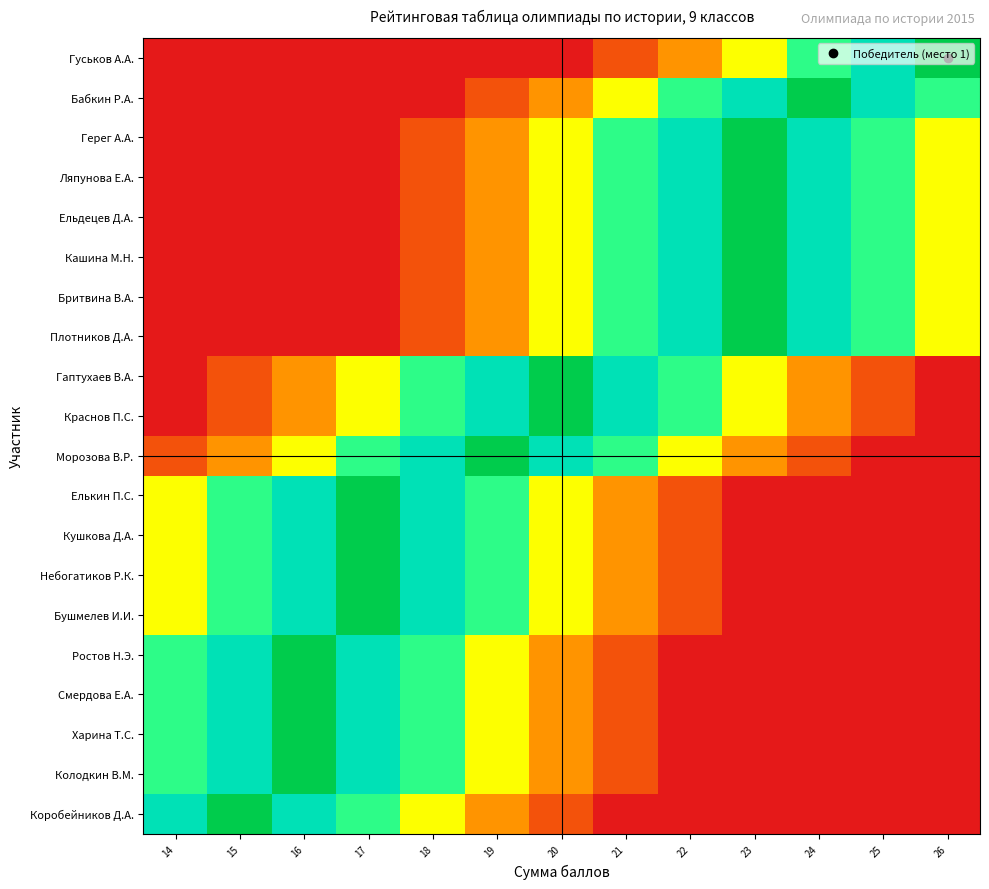

What is the maximum value shown in the chart?

1.0